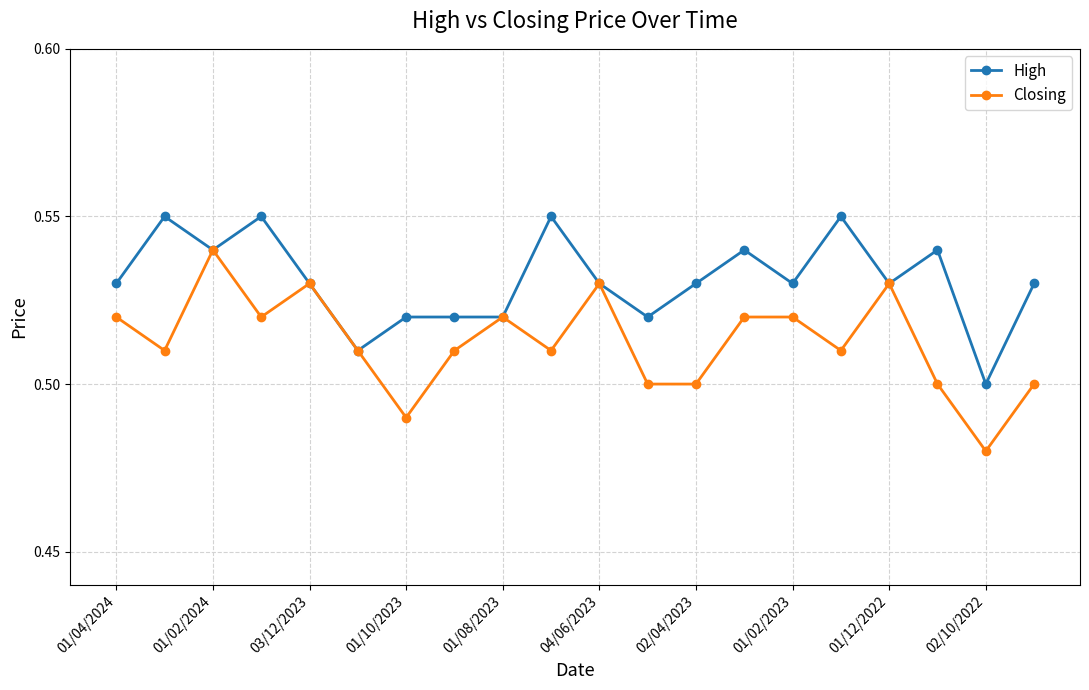

List the series in order of their peak value, highest first.

High, Closing